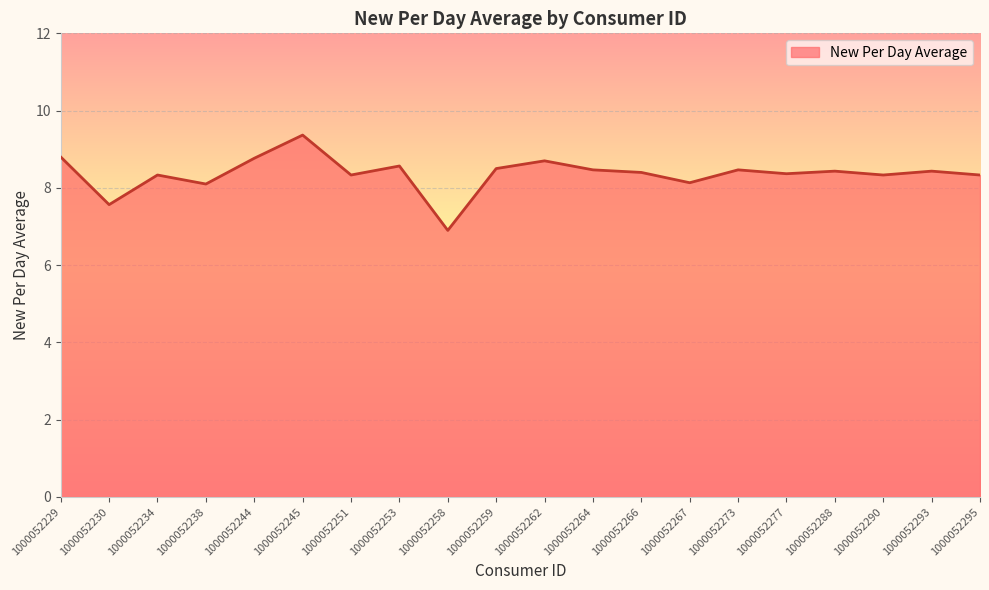

Between 1000052245 and 1000052288, which is larger?

1000052245